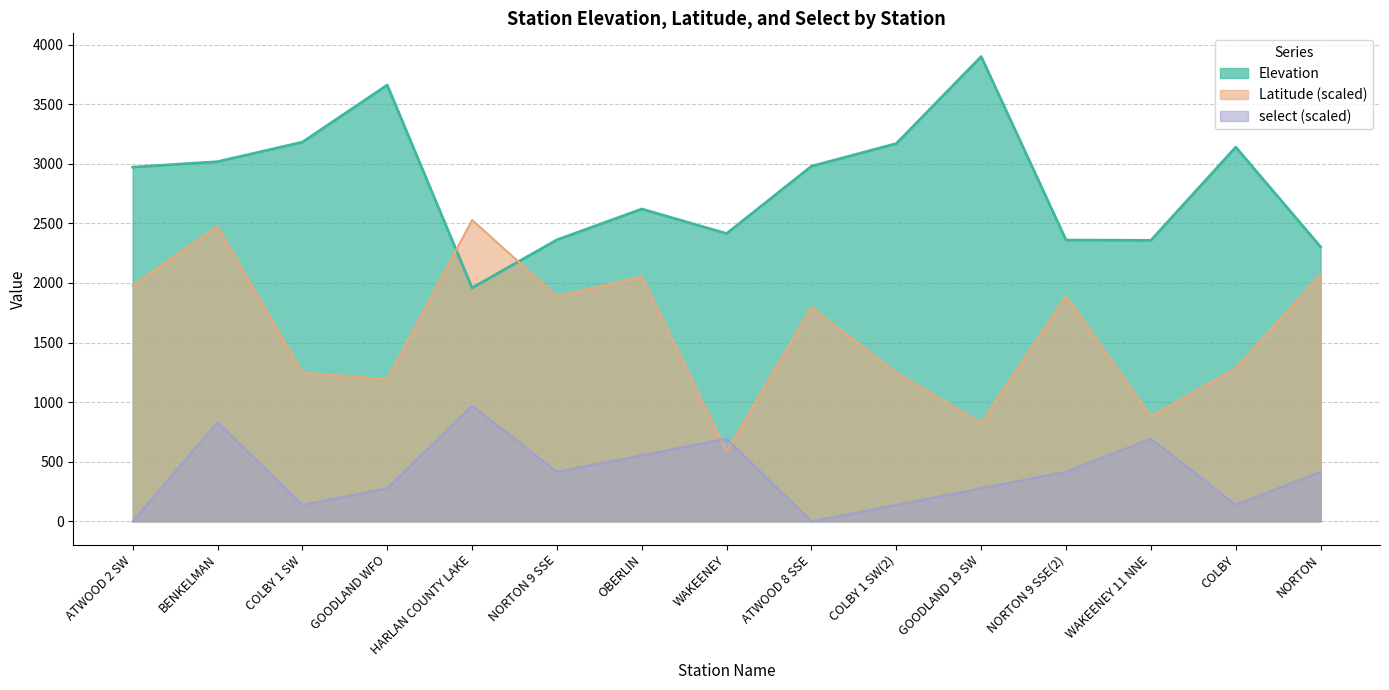

True or false: Latitude has a value of 986.0 at WAKEENEY.

False